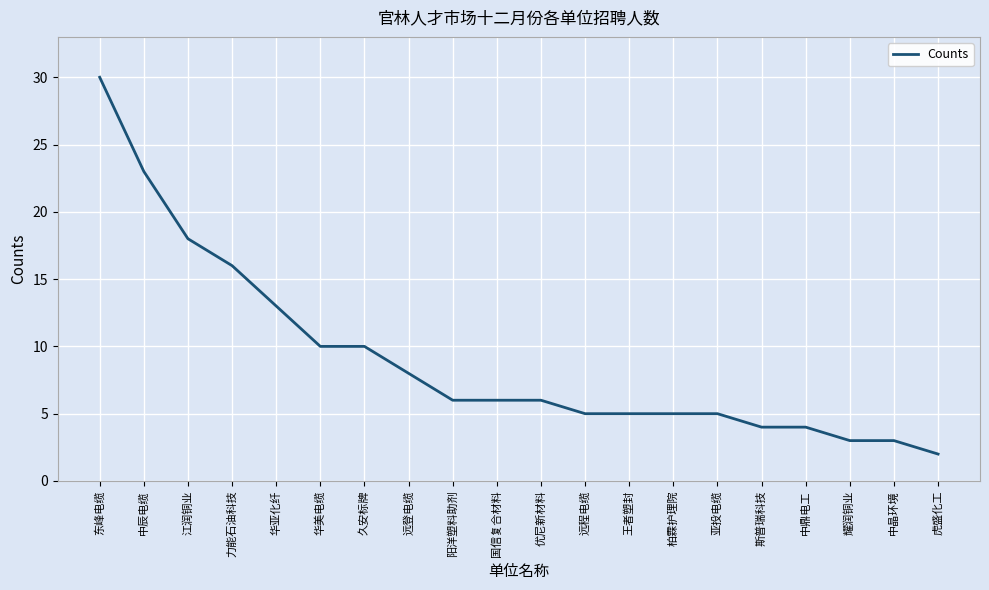

Which has a higher value, 华美电缆 or 中晶环境?

华美电缆